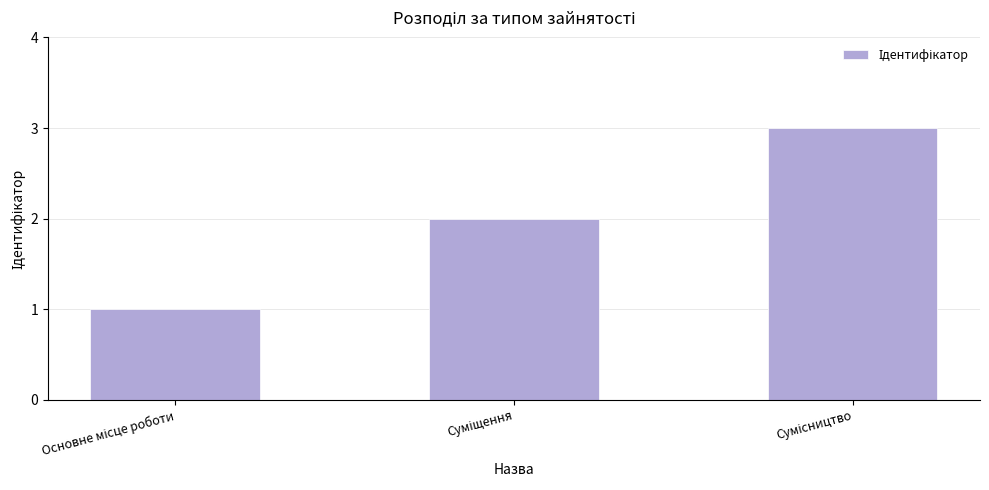

What is the maximum value shown in the chart?

3